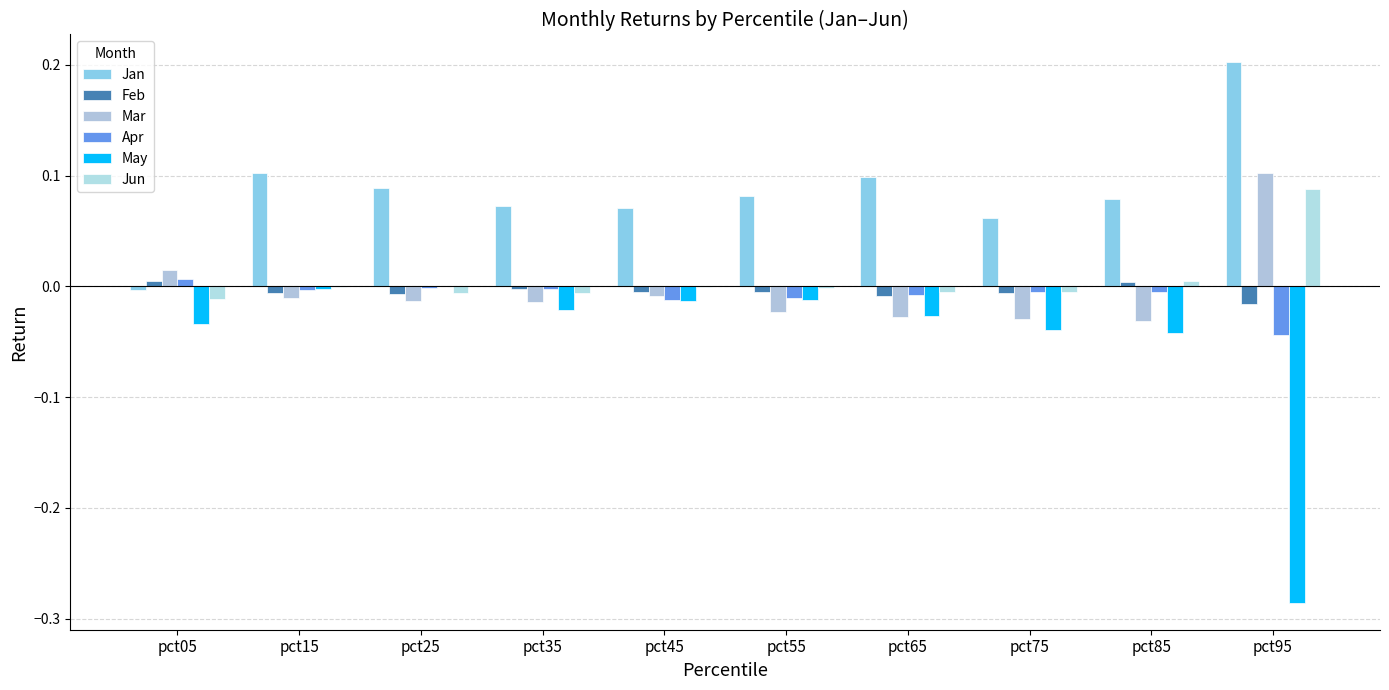

List the labels in order of Mar value, largest first.

pct95, pct05, pct45, pct15, pct25, pct35, pct55, pct65, pct75, pct85